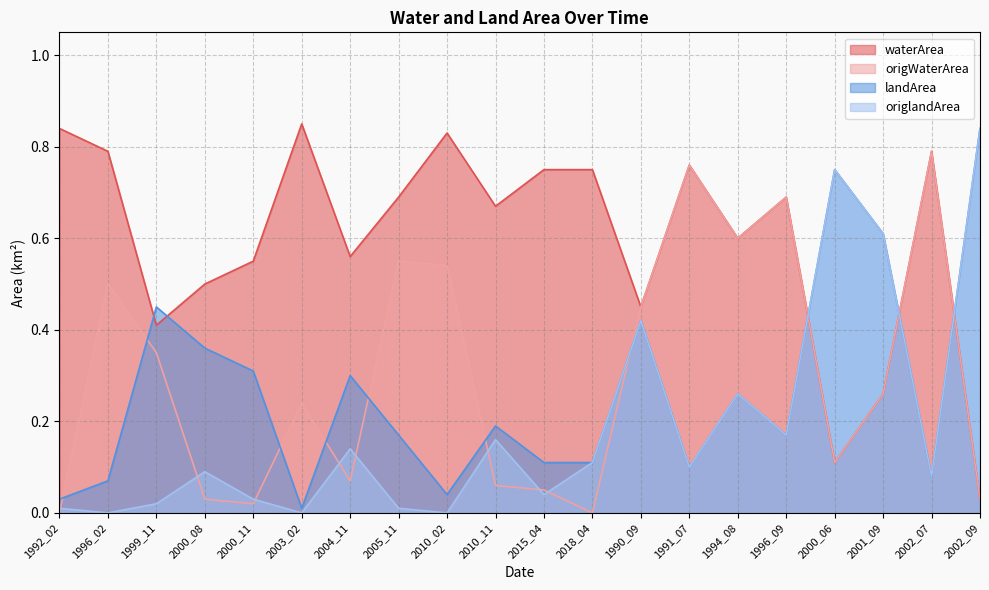

Does the chart have visible grid lines?

Yes